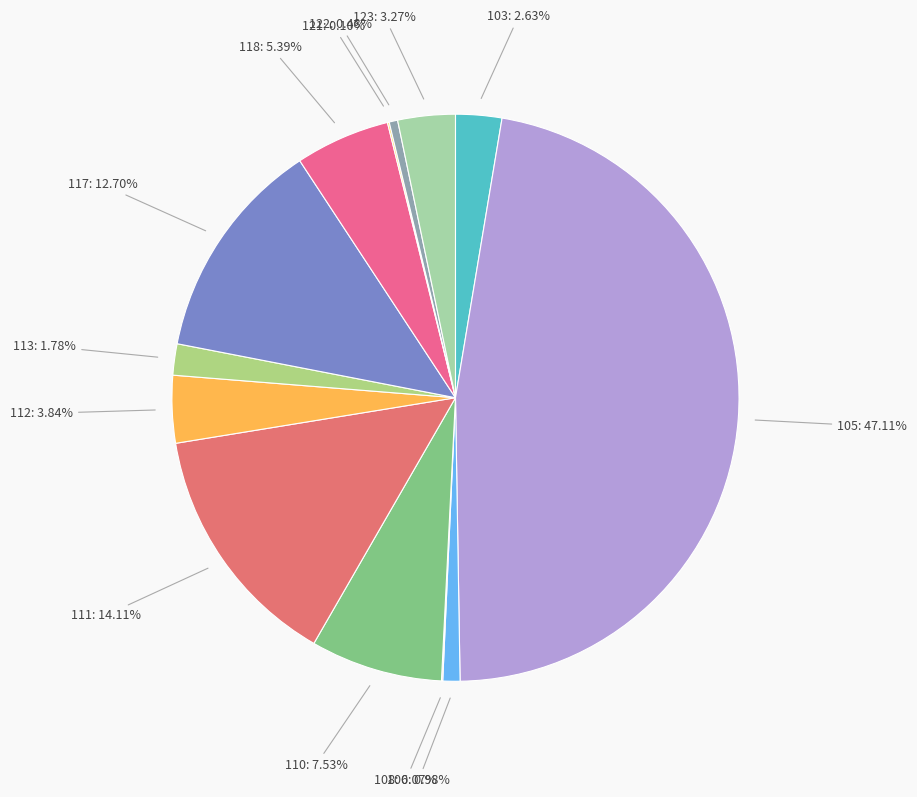

Which slice is the largest?

105